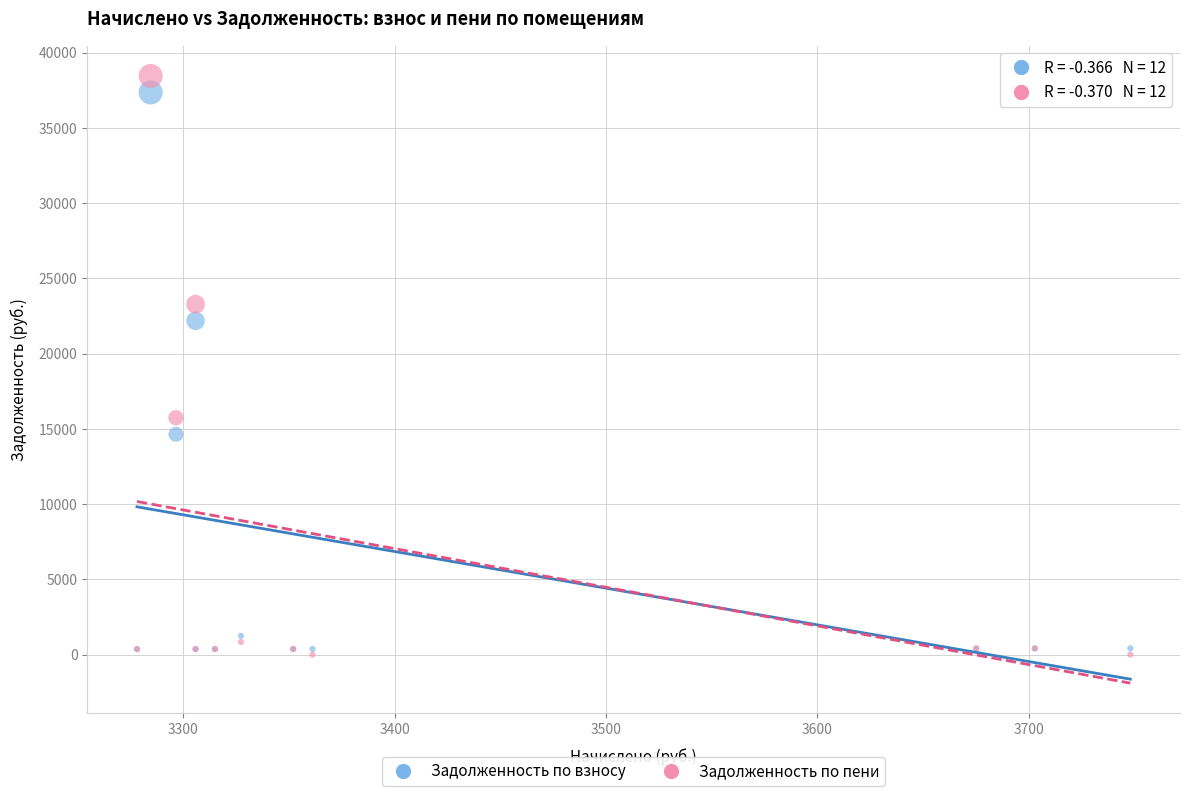

Which series contains the lowest Y value?

Задолженность по пени